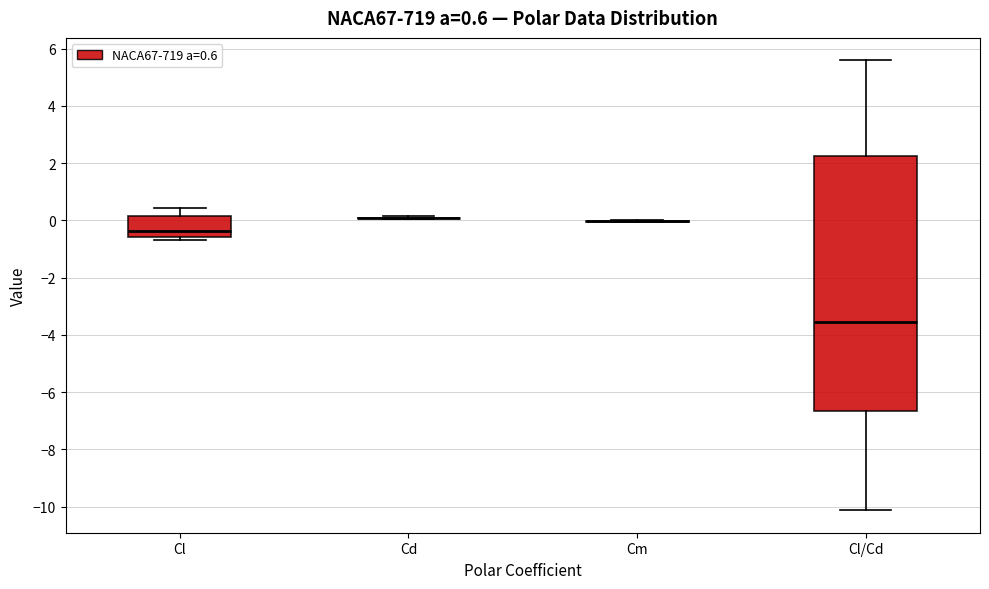

Comparing the boxes themselves (not the whiskers), which one is the tallest?

Cl/Cd